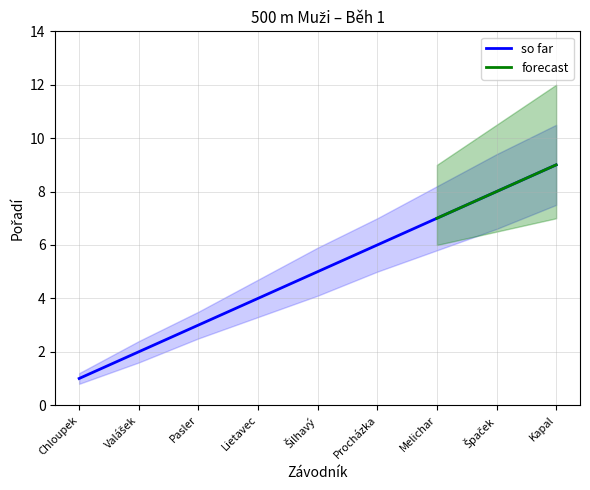

What is the spread (max minus min) of values at Melichar Adolf?

2.4